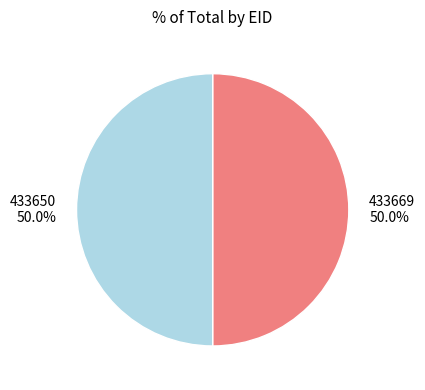

What percentage do 433669 and 433650 together represent?

100.0%